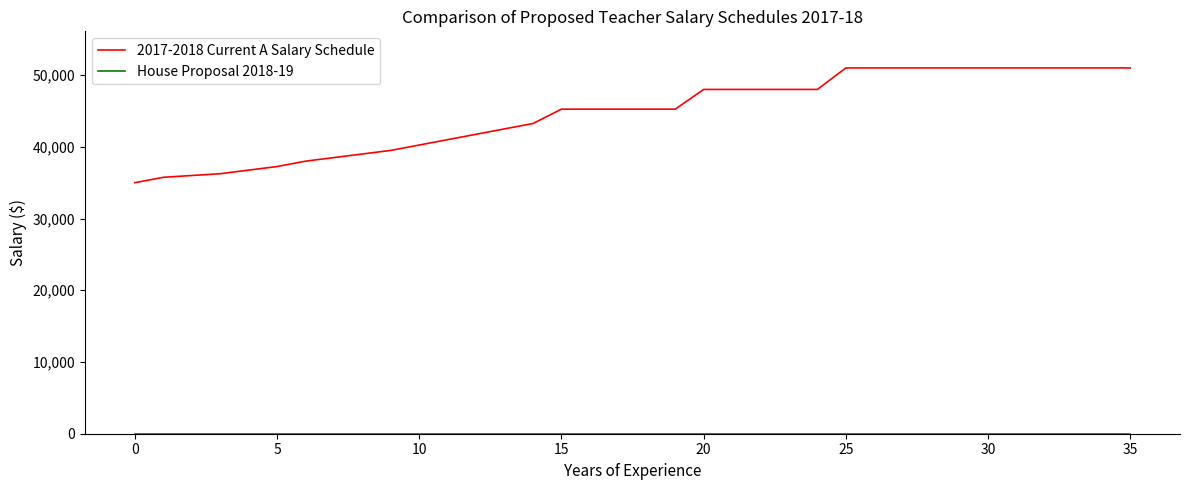

What is the difference between the maximum and minimum values in the 2017-2018 Current A Salary Schedule series?

16000